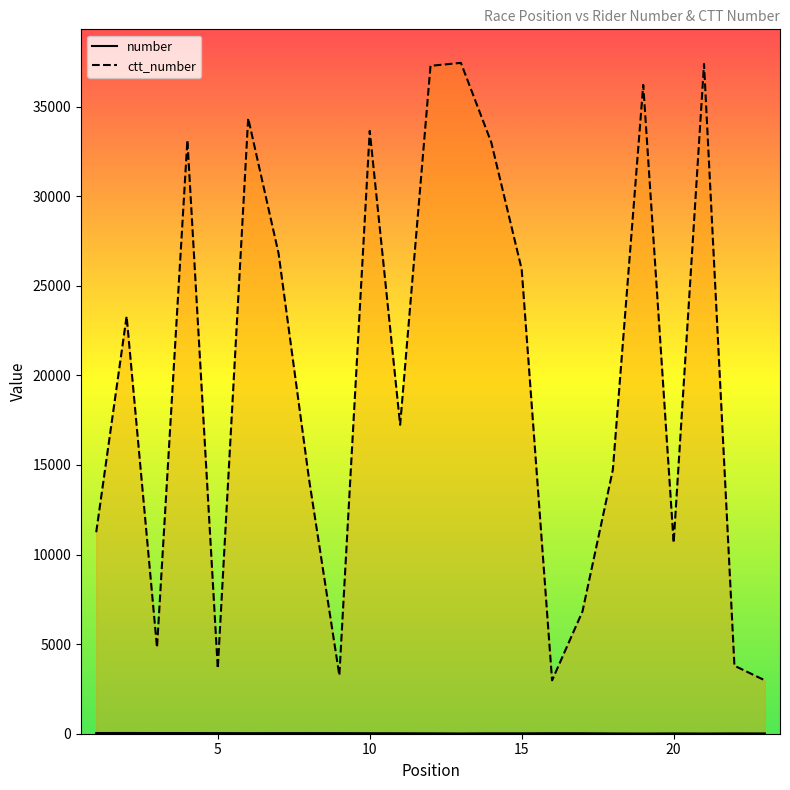

True or false: number and ctt_number cross at least once.

False